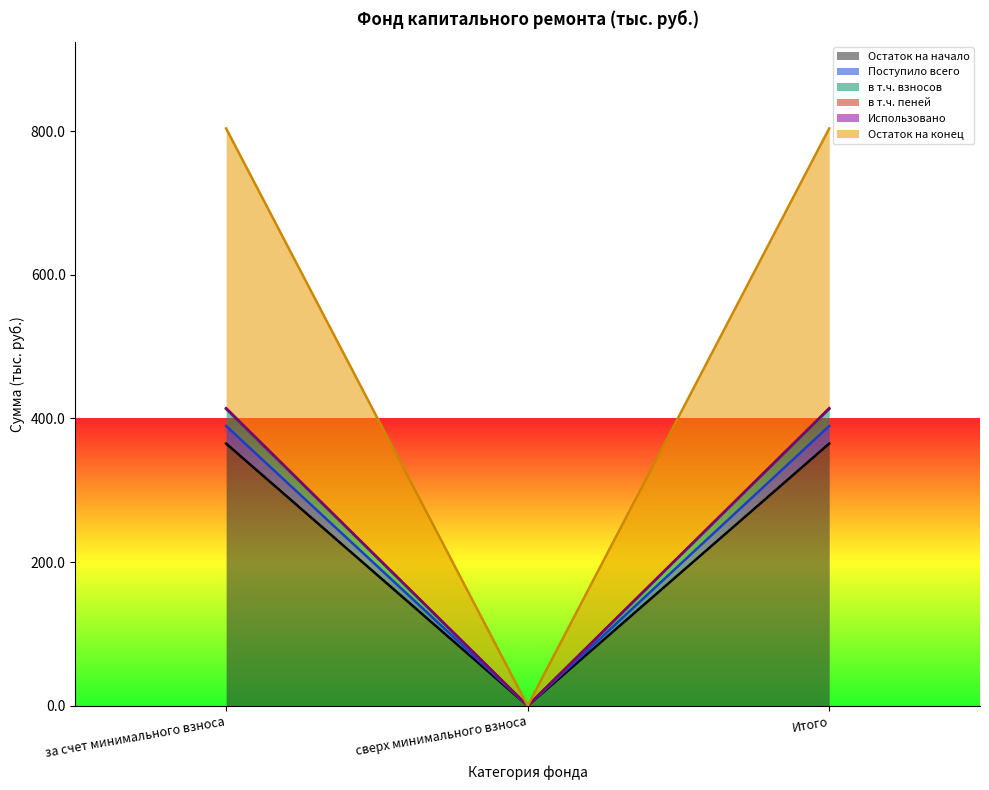

Read the Остаток на конец value at Итого.

803.7